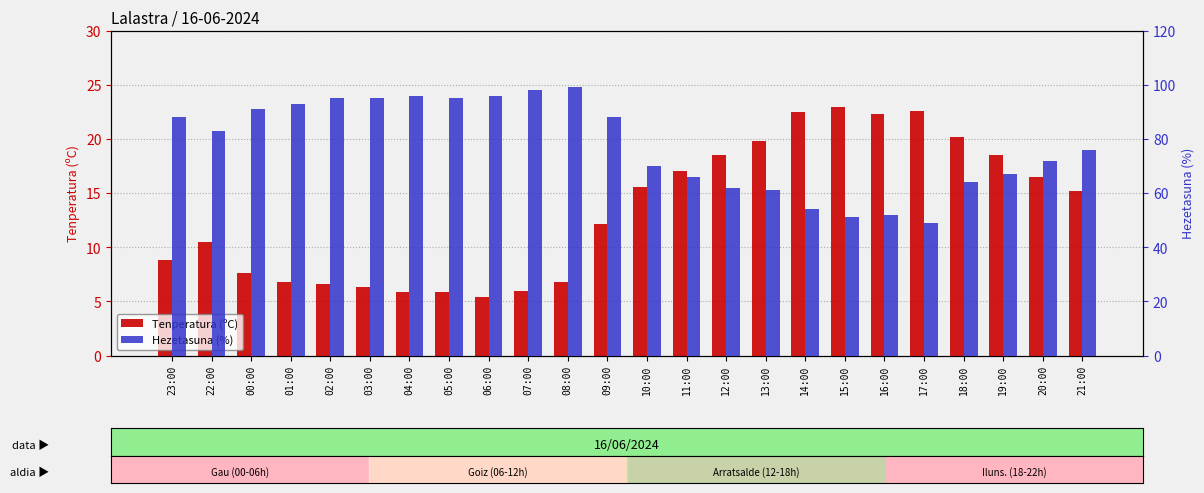

Between 16:00 and 21:00, which series saw the biggest shift?

Hezetasuna (%)